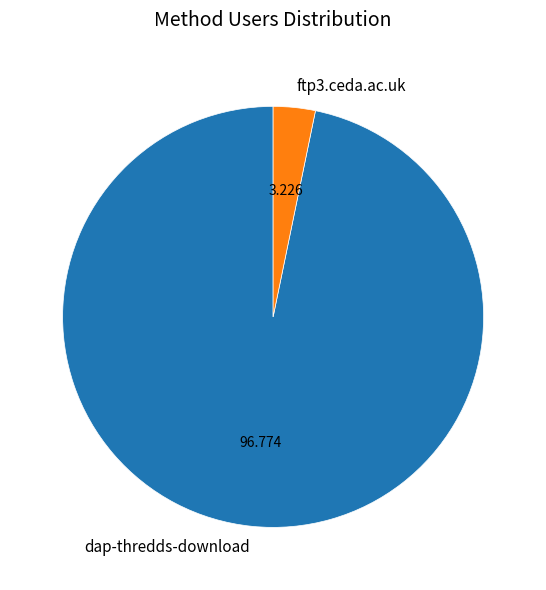

Is dap-thredds-download the majority of the pie?

Yes